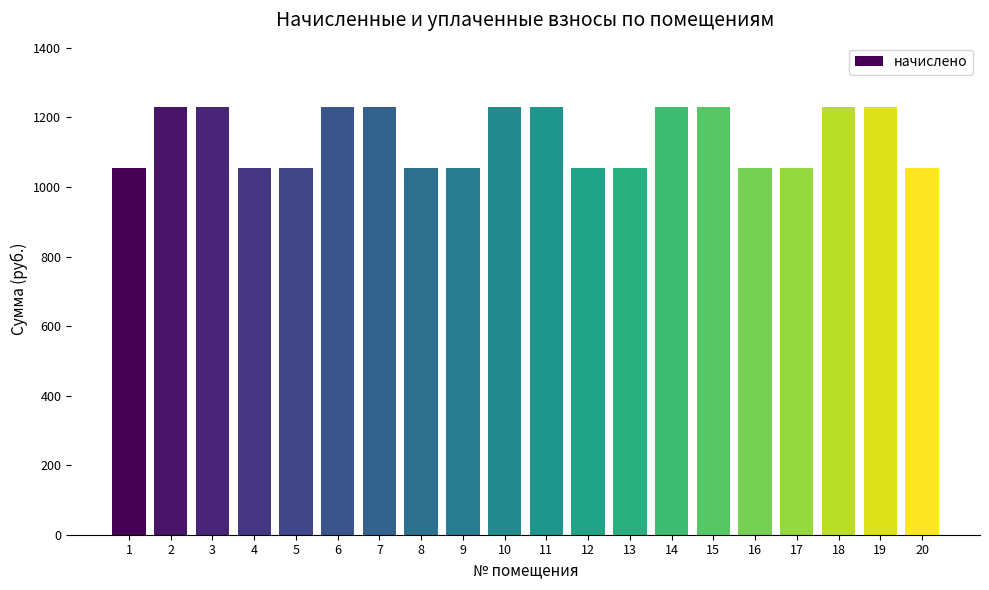

What is the difference between the second highest and minimum values?

175.5